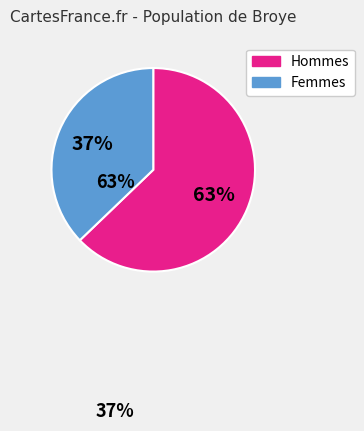

To the nearest percent, what is the average slice percentage?

50%